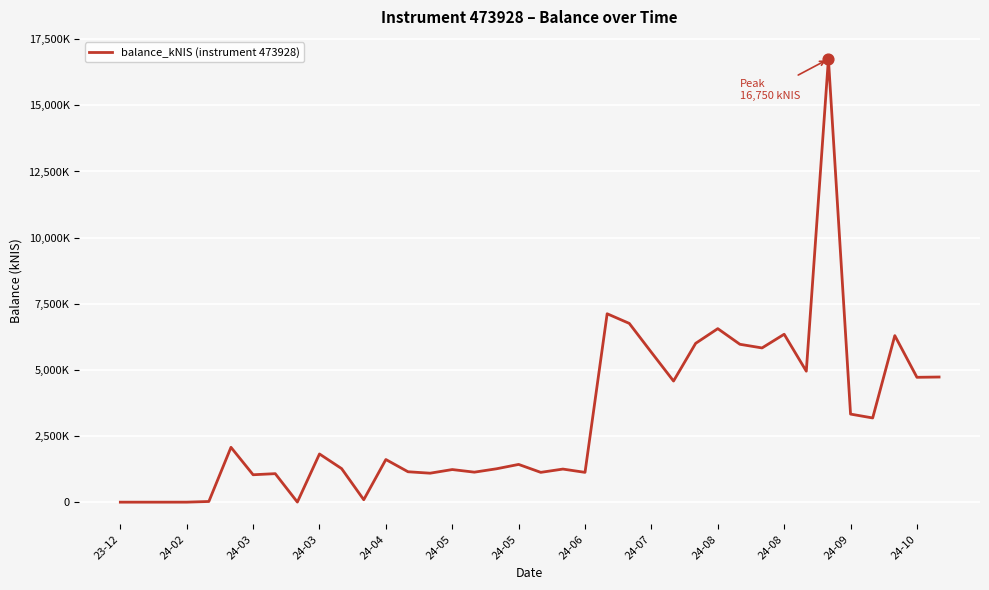

Does the chart have visible grid lines?

Yes